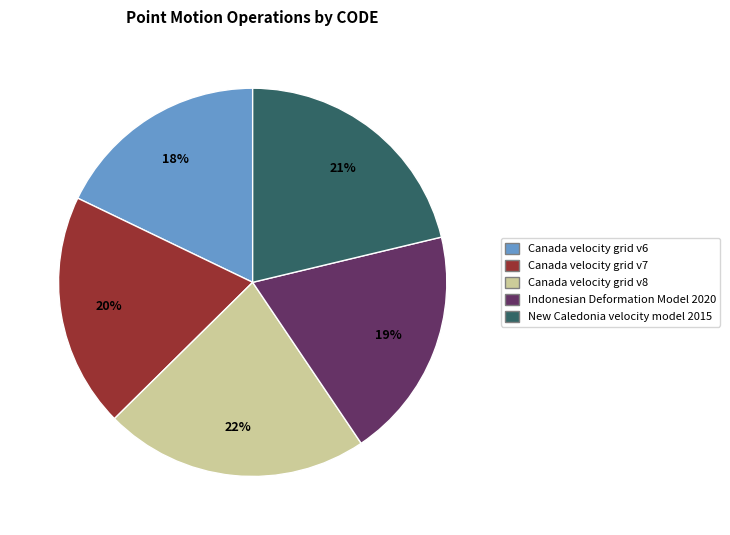

Approximately how many times larger is the value at Canada velocity grid v6 compared to Canada velocity grid v7?

0.9